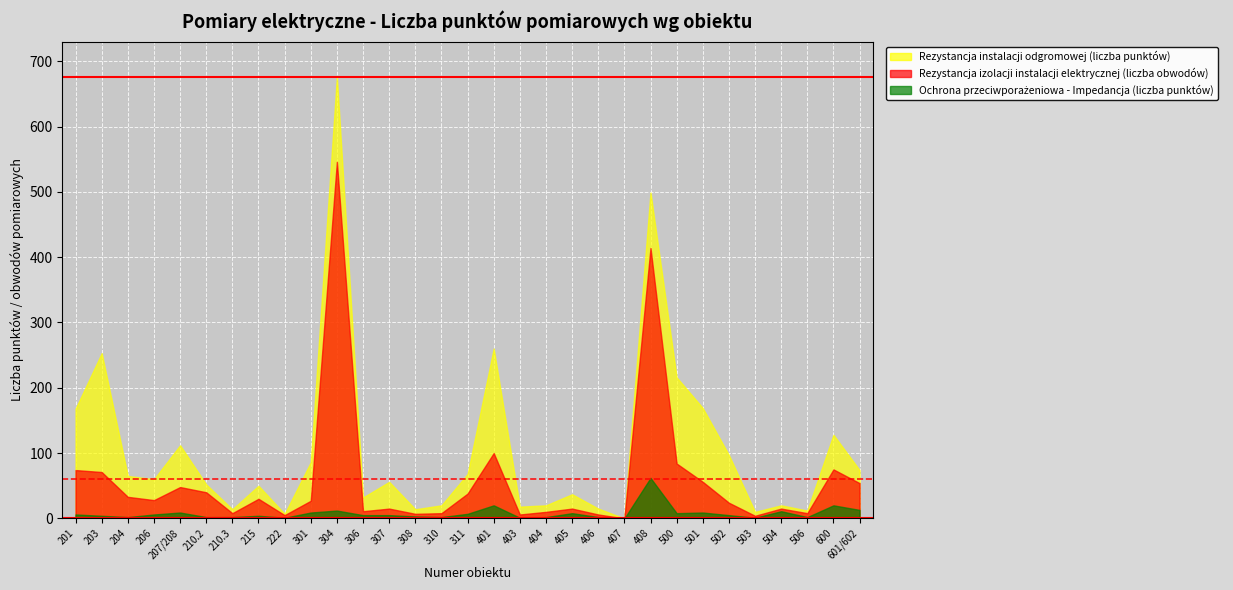

At which category does the chart reach its peak across all series?

304